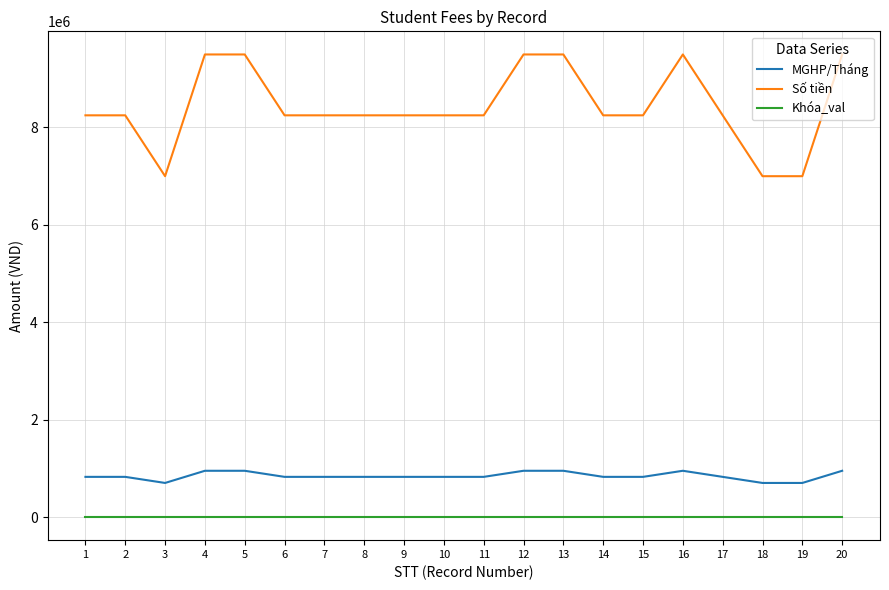

Rank the series by their maximum value, from highest to lowest.

Số tiền, MGHP/Tháng, Khóa_val